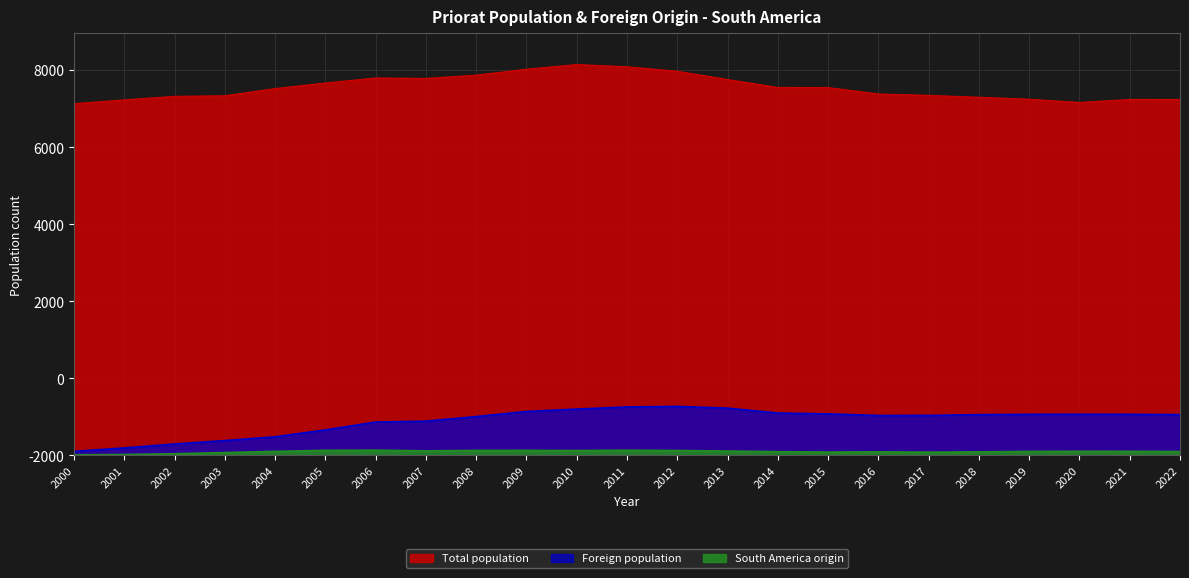

At which category is the sum across all series the highest?

2011